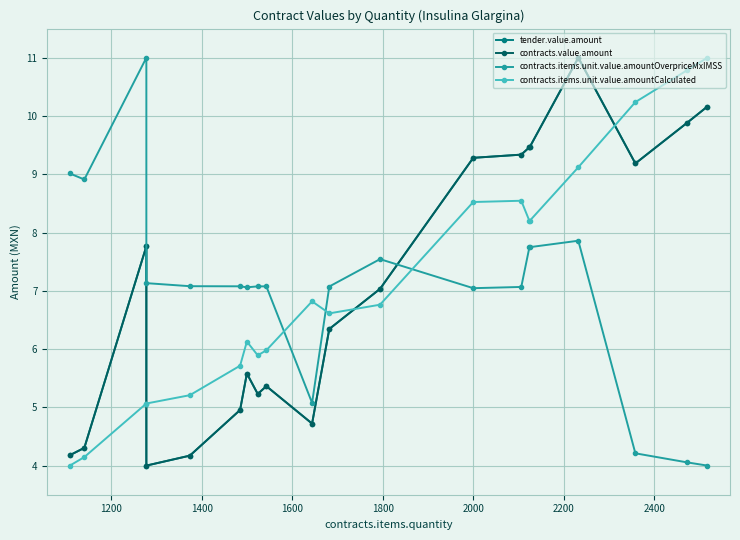

What is the value of the contracts.items.unit.value.amountCalculated point at the 2nd from the left?

4.1